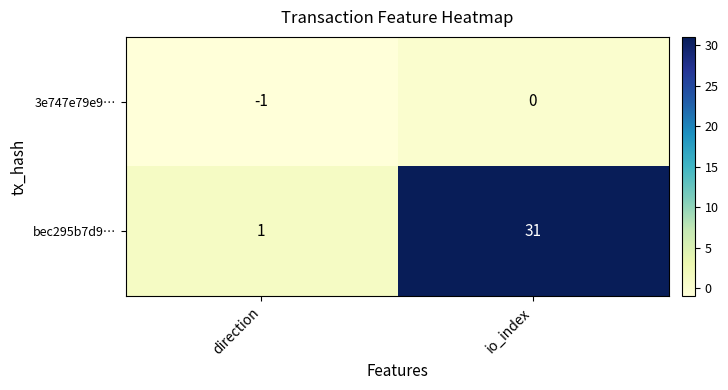

What is the difference between the highest and lowest values at io_index?

31